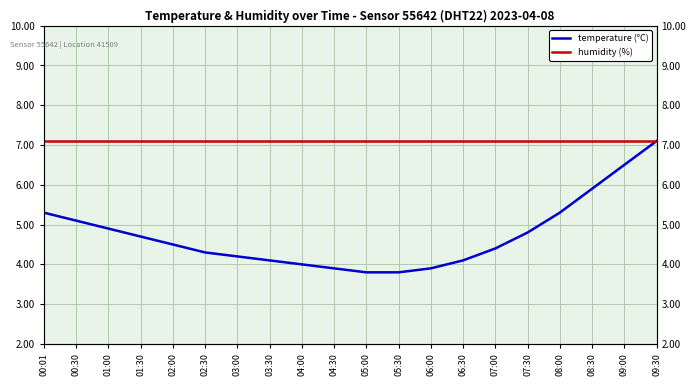

Read the humidity (%) value at 02:30.

7.1